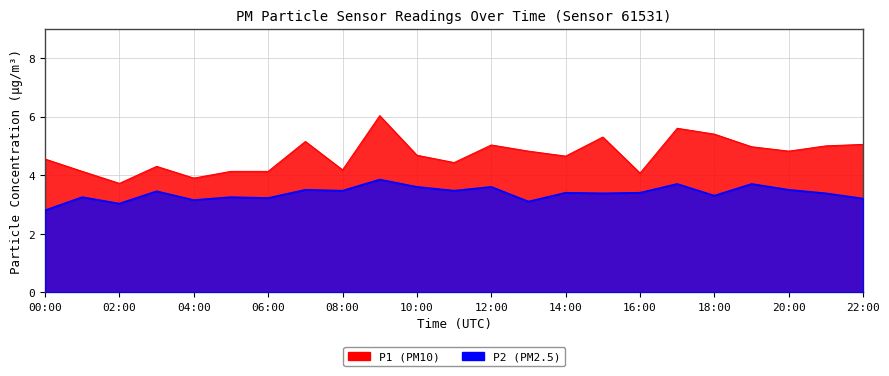

What is the sum of the P1 values at 02:00 and 15:00?

9.0